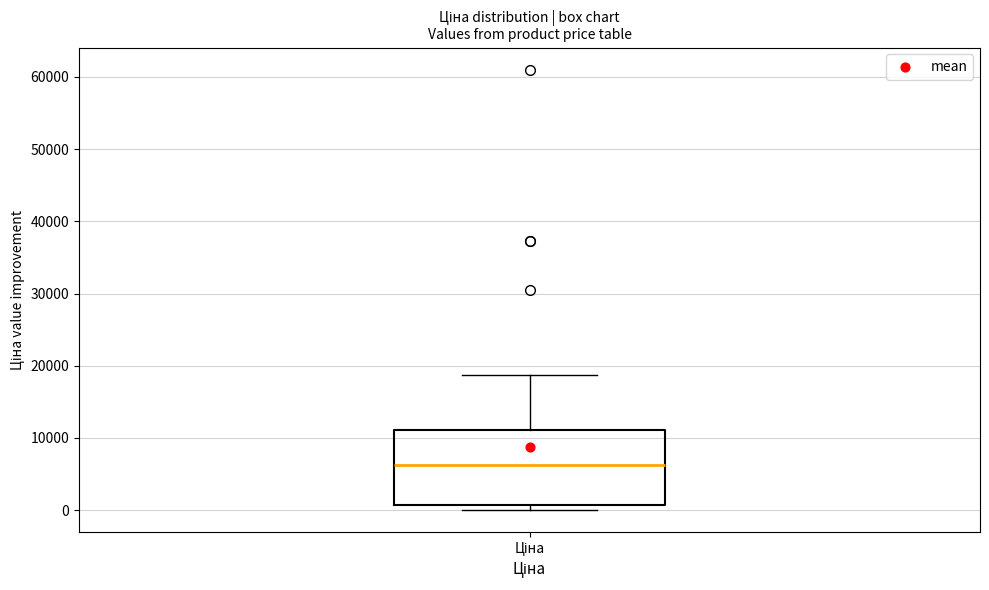

Transcribe this box plot: give where the median line is, the range the box spans, and where the two whiskers end, as read against the y-axis. The values are not printed on the chart, so give them approximately, as read against the axis.

median 6000, box 1000 to 11000, whiskers 0 to 19000